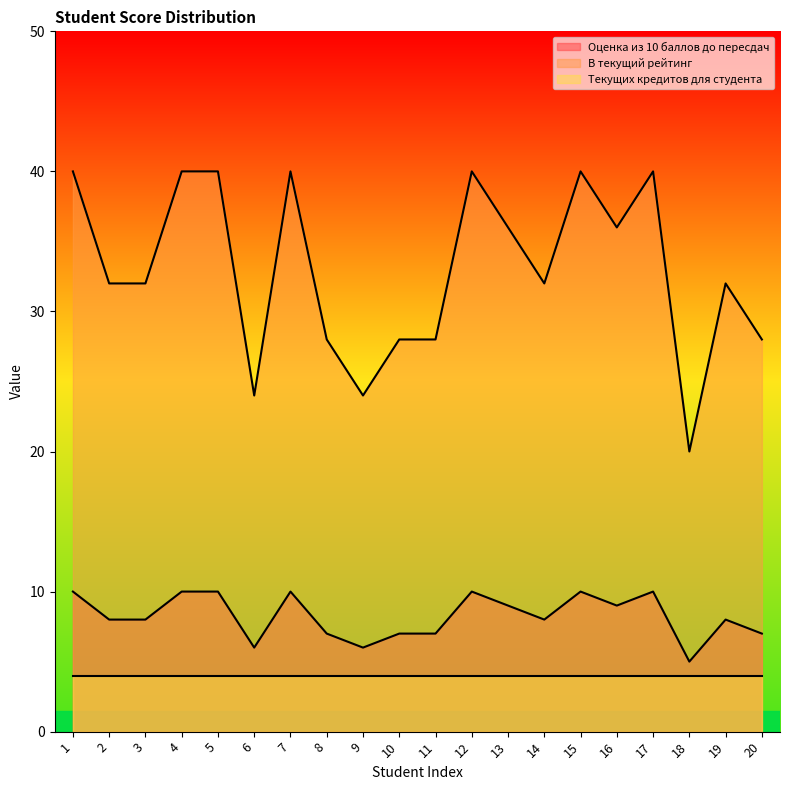

Where is the first local minimum for Оценка из 10 баллов до пересдач?

6